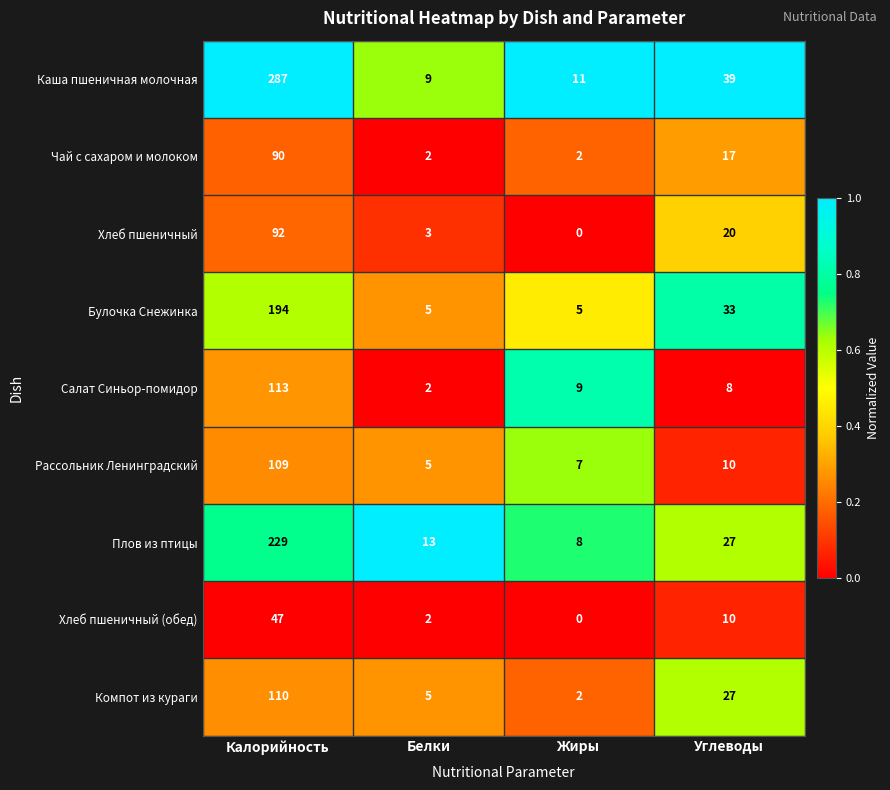

List the series in order of their peak value, lowest first.

Хлеб пшеничный (обед), Чай с сахаром и молоком, Хлеб пшеничный, Рассольник Ленинградский, Компот из кураги, Салат Синьор-помидор, Булочка Снежинка, Плов из птицы, Каша пшеничная молочная